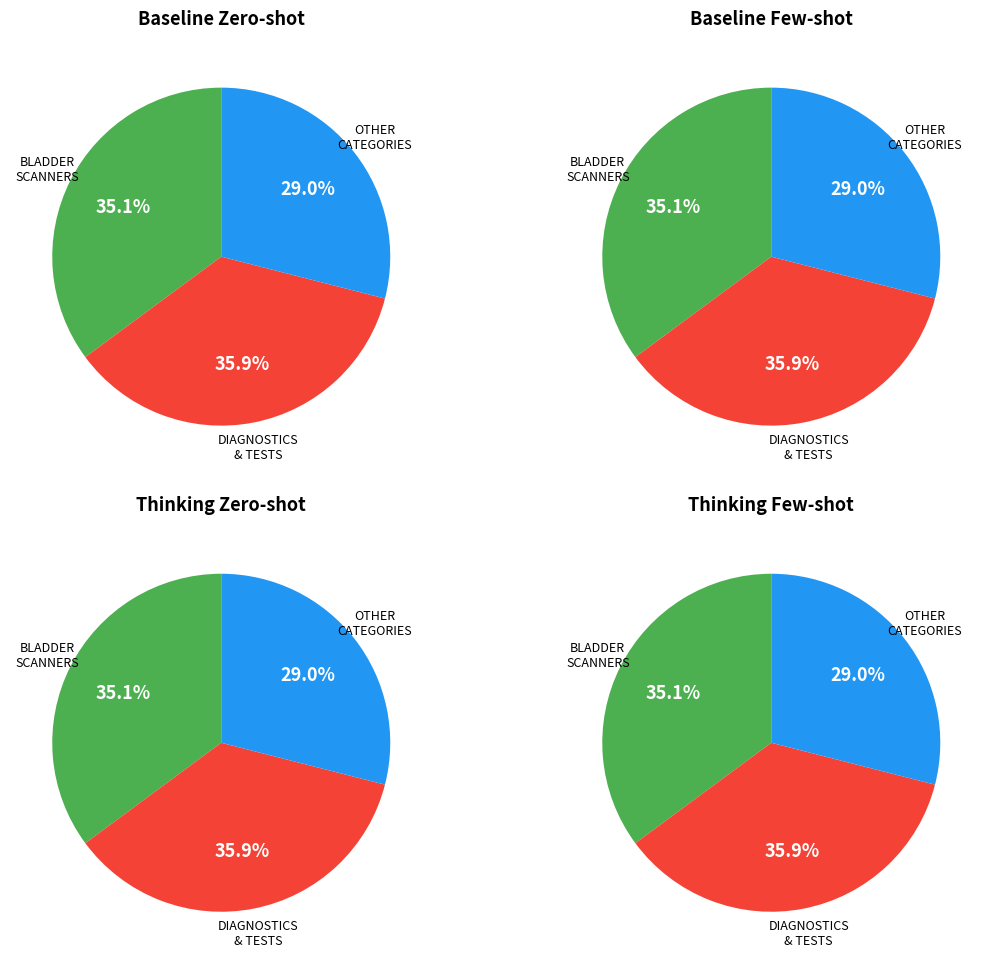

Does any single category account for the majority?

No